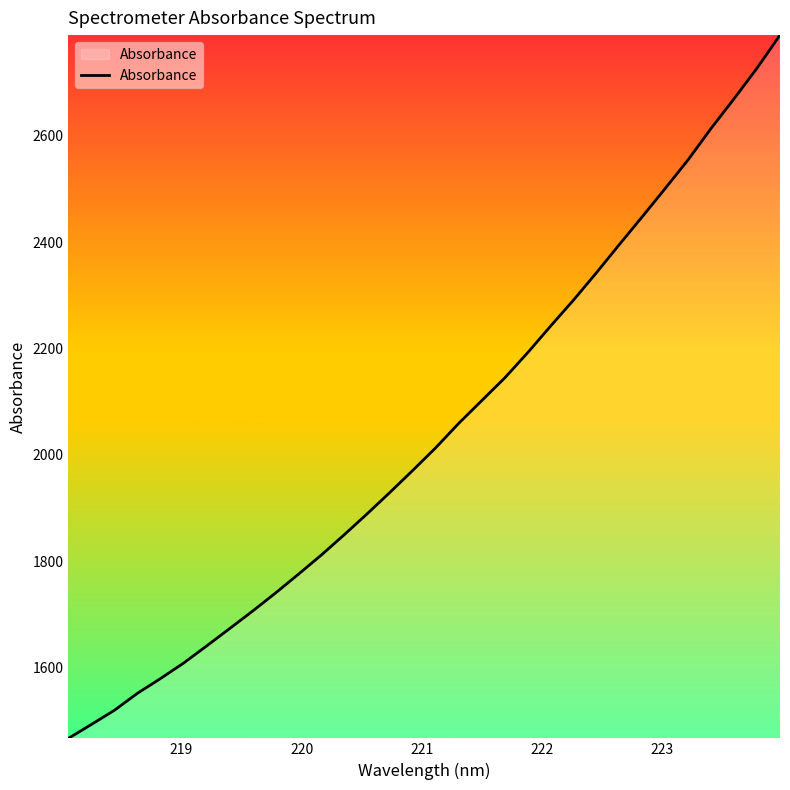

What is the greatest value displayed?

2789.4